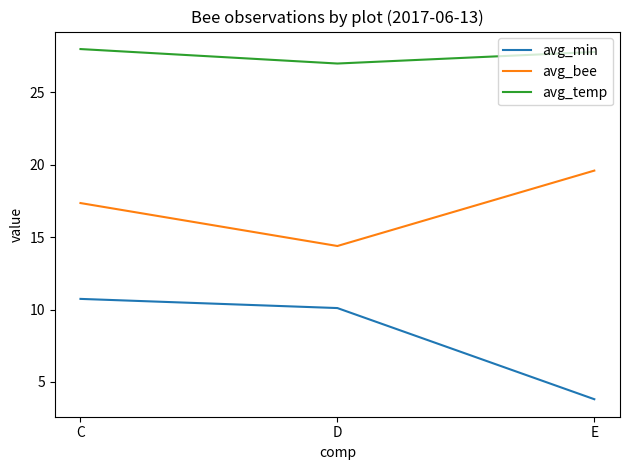

Rank the series by their average value, from lowest to highest.

avg_min, avg_bee, avg_temp